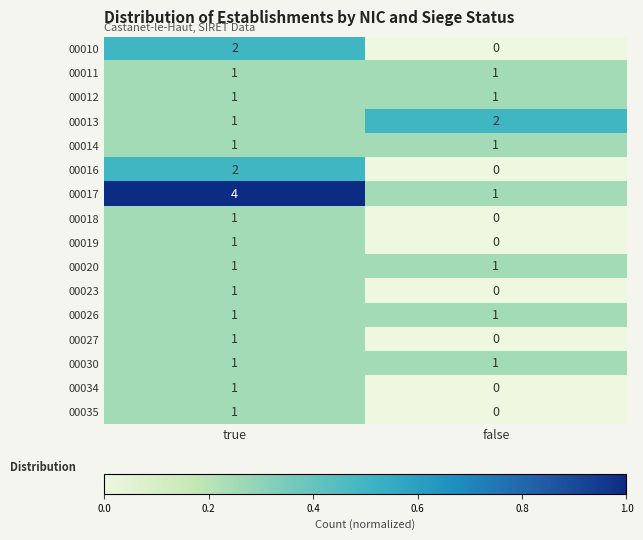

Which category has the highest value across all series?

true